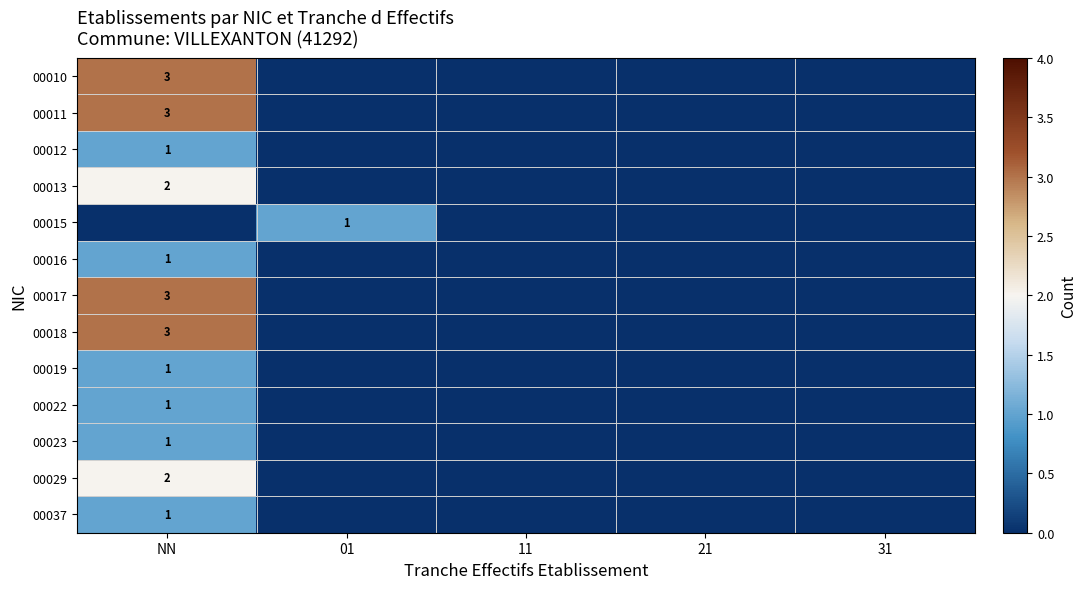

Rank the series at 01 from highest to lowest value.

00015, 00010, 00011, 00012, 00013, 00016, 00017, 00018, 00019, 00022, 00023, 00029, 00037